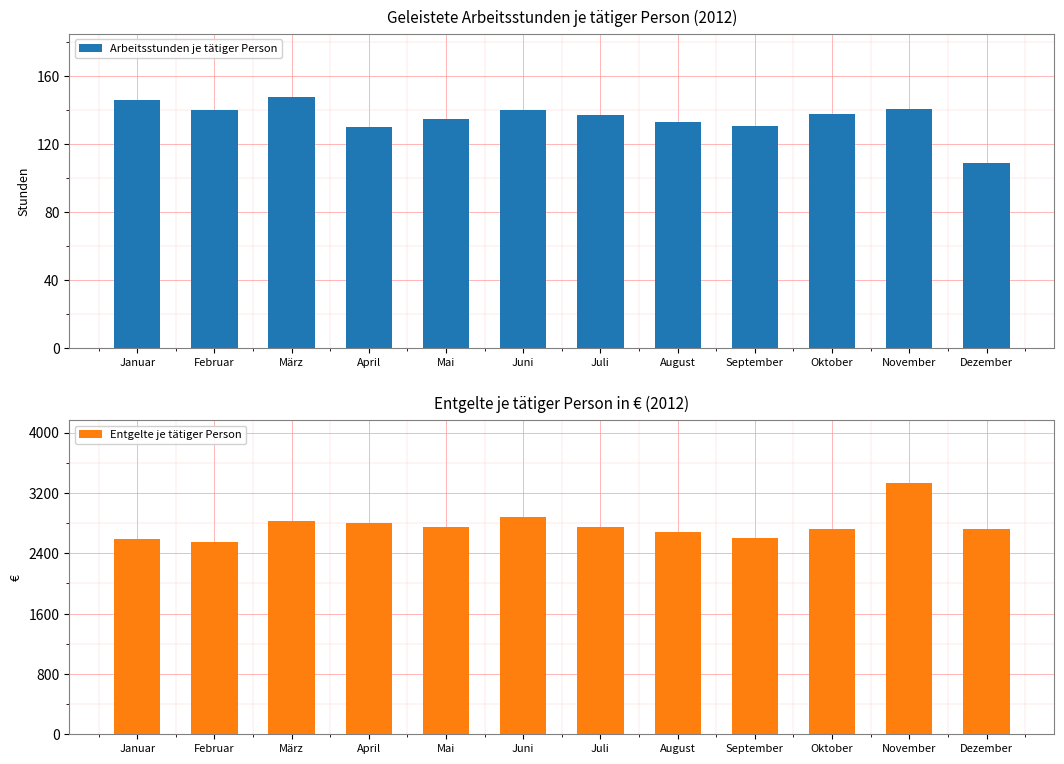

Is it true that Arbeitsstunden je tätiger Person equals 184 at Mai?

False